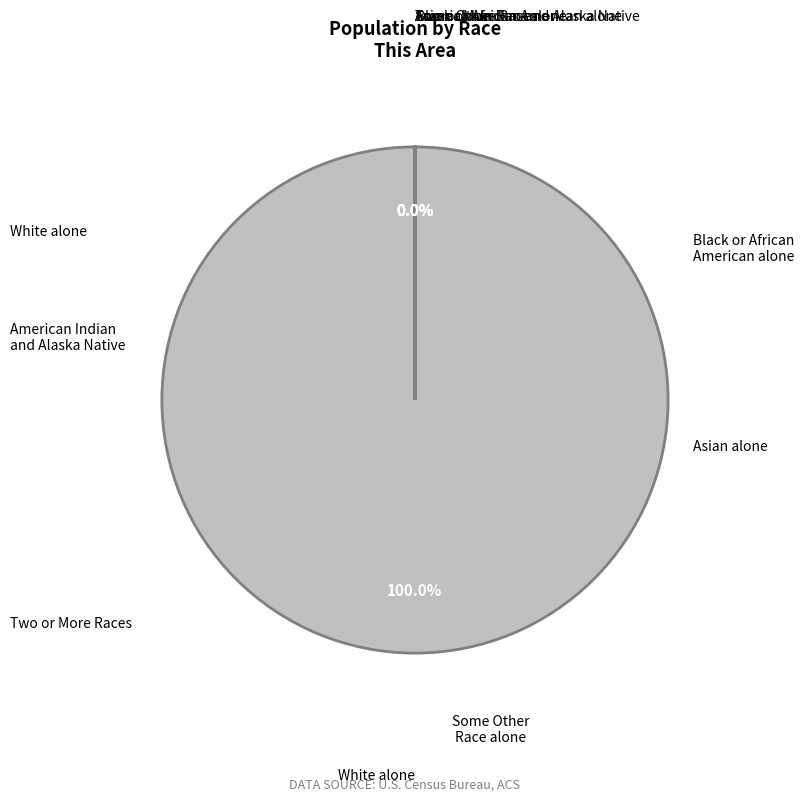

Does any single category account for the majority?

Yes